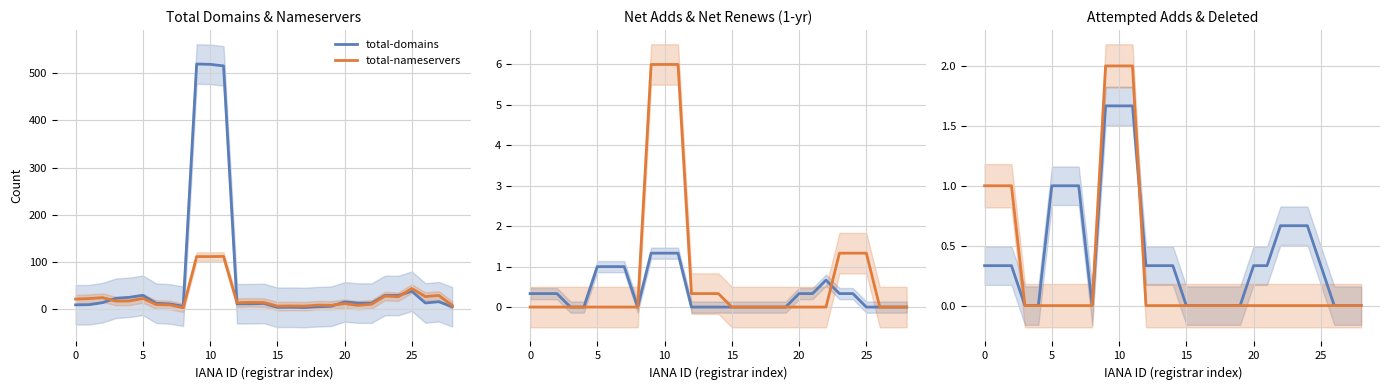

At which category is the sum across all series the highest?

9